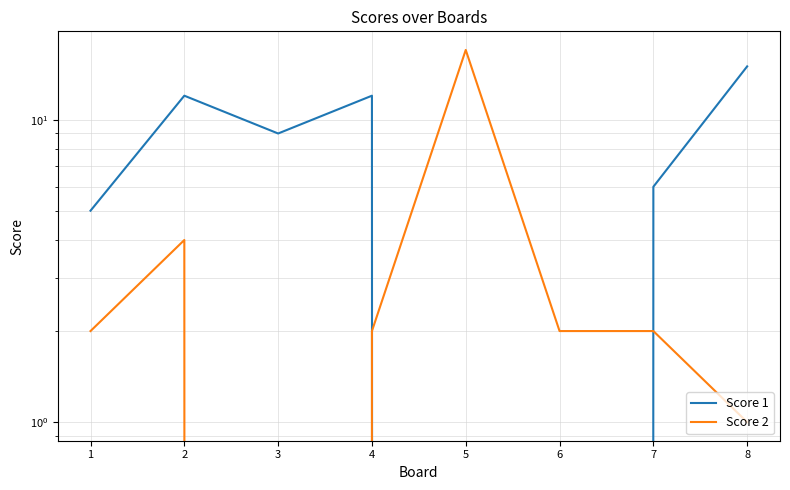

Which category has the highest value across all series?

5